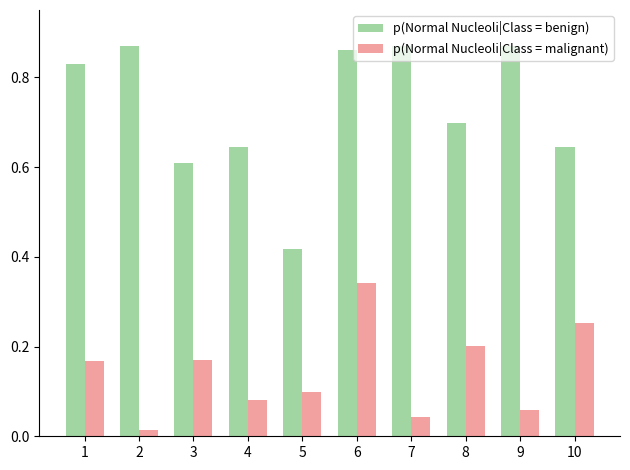

How many categories are shown in the chart?

10